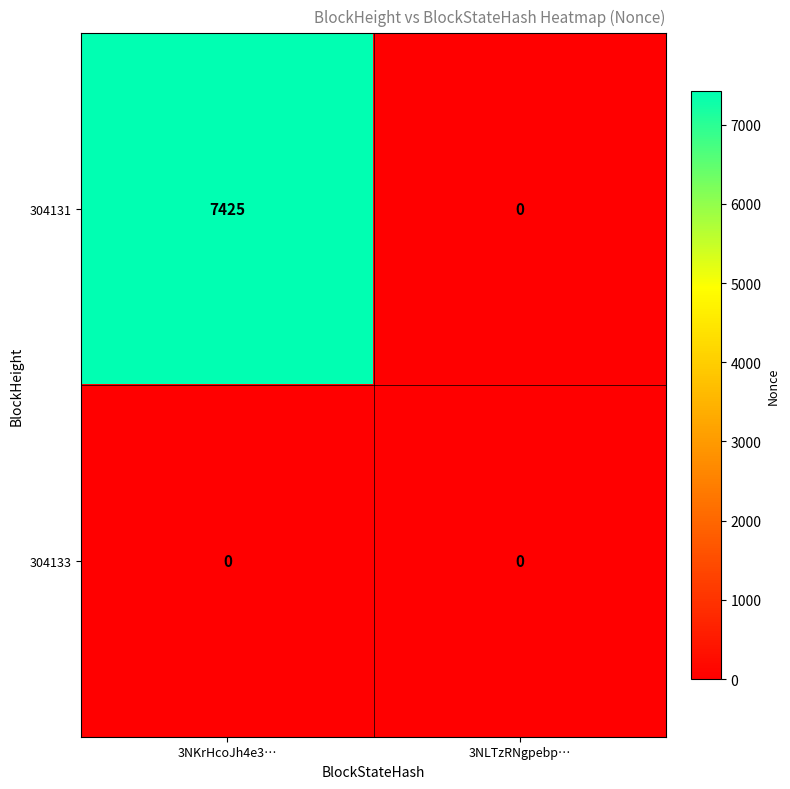

Which series changed the most between 3NKrHcoJh4e3… and 3NLTzRNgpebp…?

304131